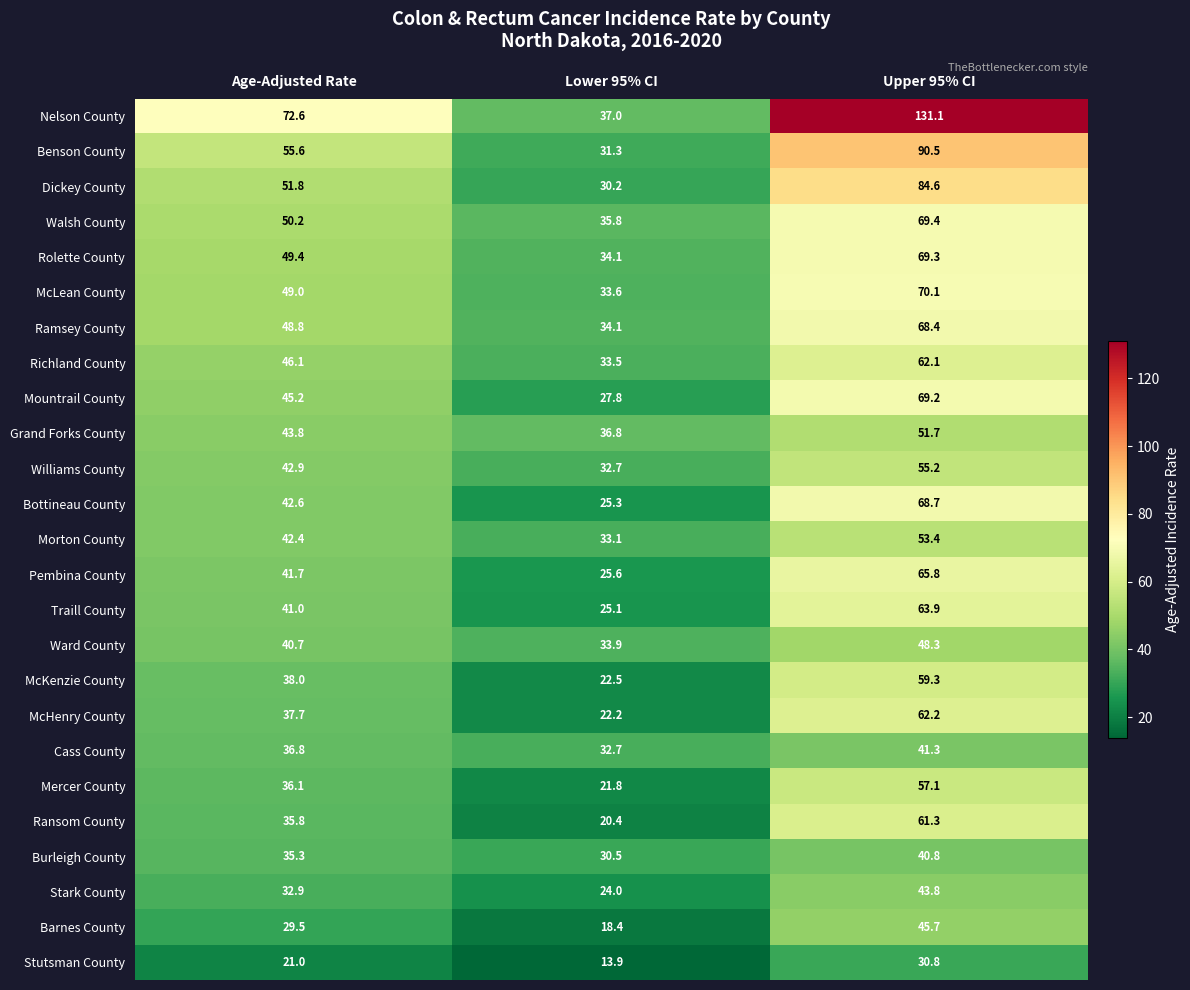

At how many categories does at least one series exceed 103?

1